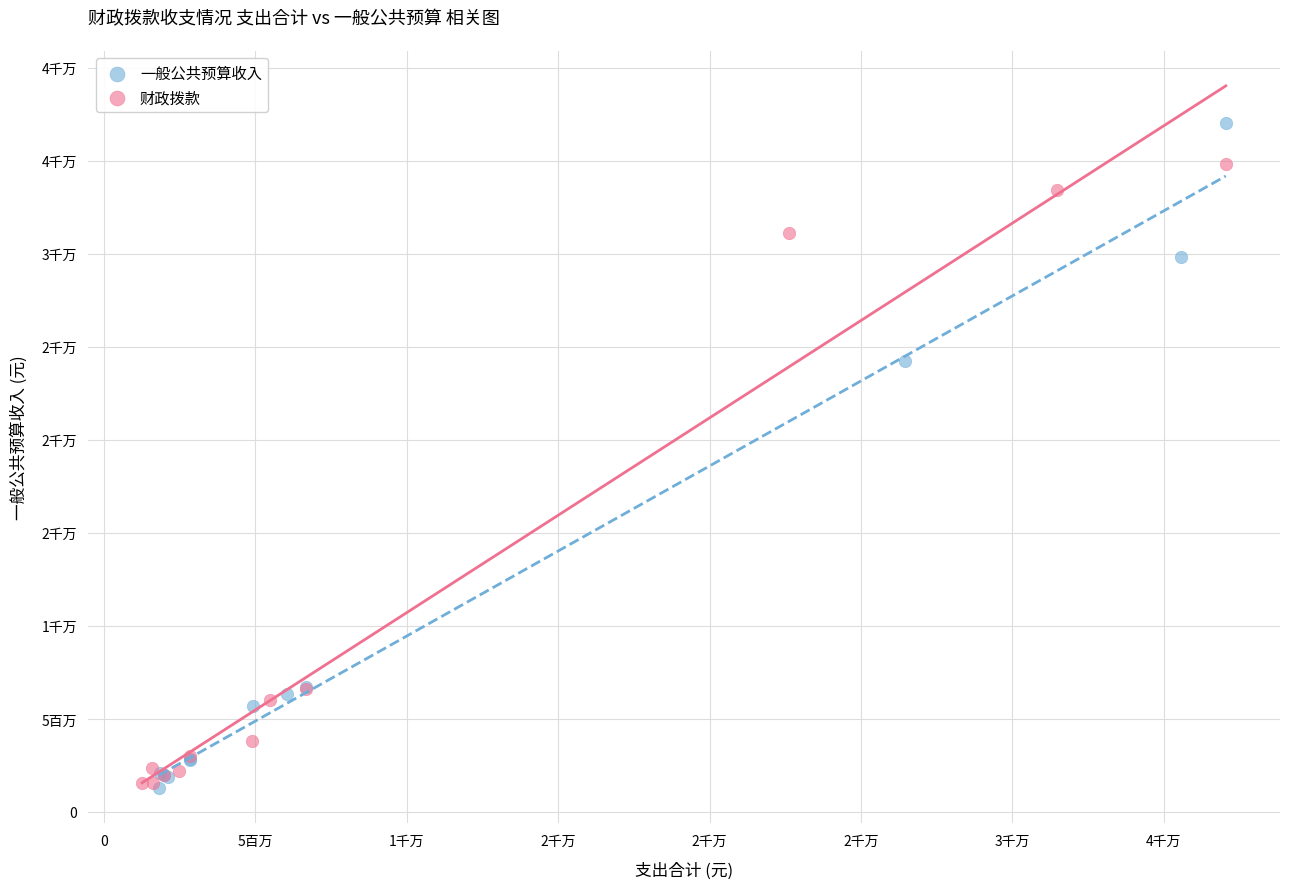

What are all the series names shown in the legend?

一般公共预算收入, 财政拨款